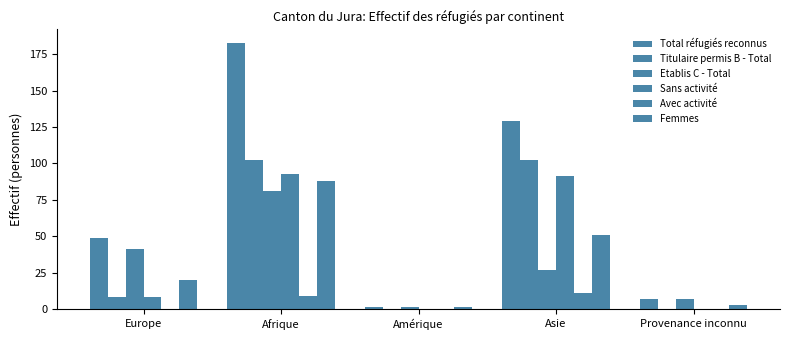

How many series are shown in this chart?

6